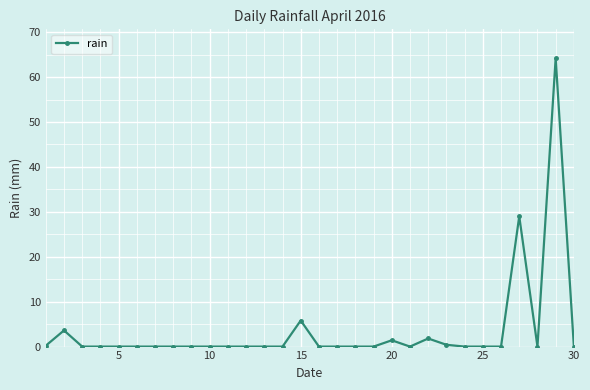

True or false: the data has more than 0 interior local peaks.

True